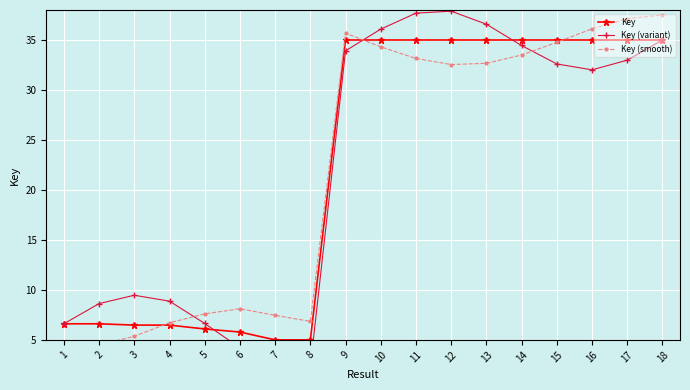

List the labels in order of Key (smooth) value, largest first.

18, 17, 16, 9, 15, 10, 14, 11, 13, 12, 6, 5, 7, 8, 4, 3, 2, 1